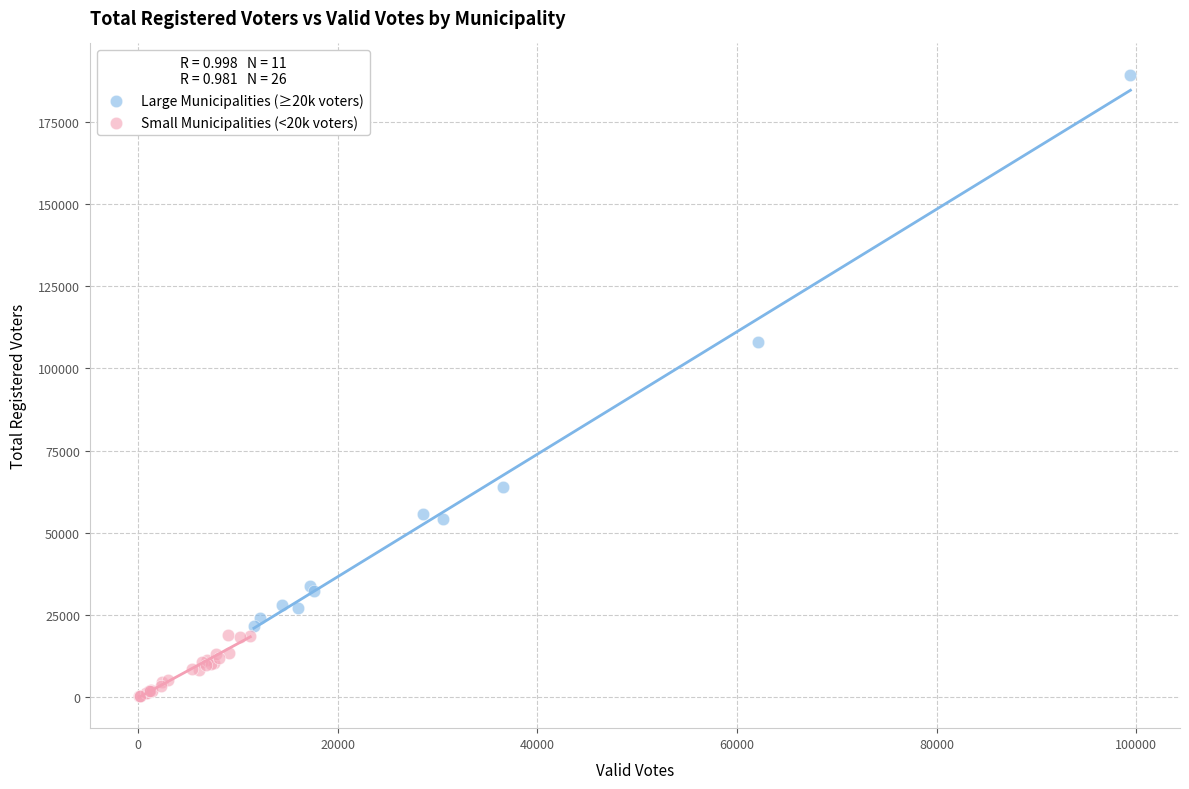

Which series reaches the maximum Y coordinate?

Large Municipalities (≥20k voters)